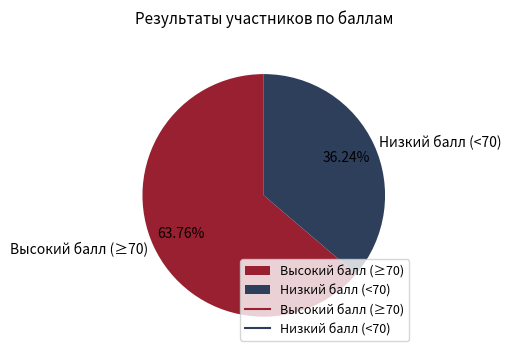

What is the ratio of the value at Низкий балл (<70) to the value at Высокий балл (≥70)?

0.6